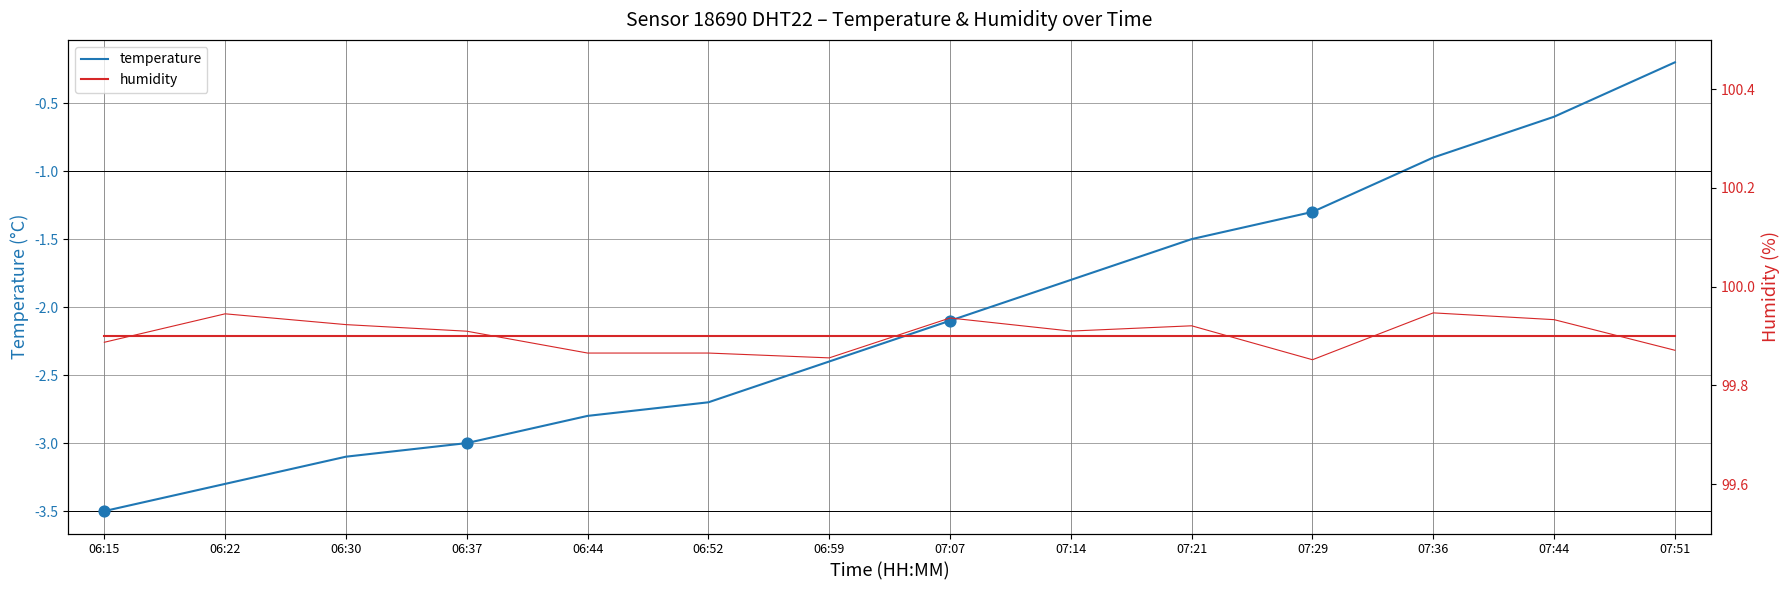

What is the total value across all series at 06:30?

96.8